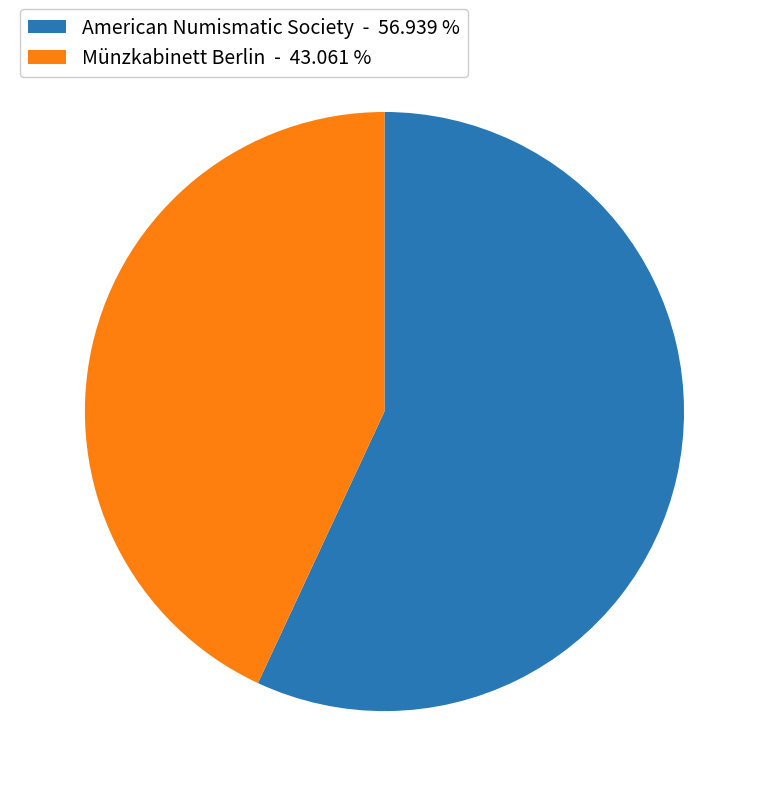

Count the number of slices in the pie.

2